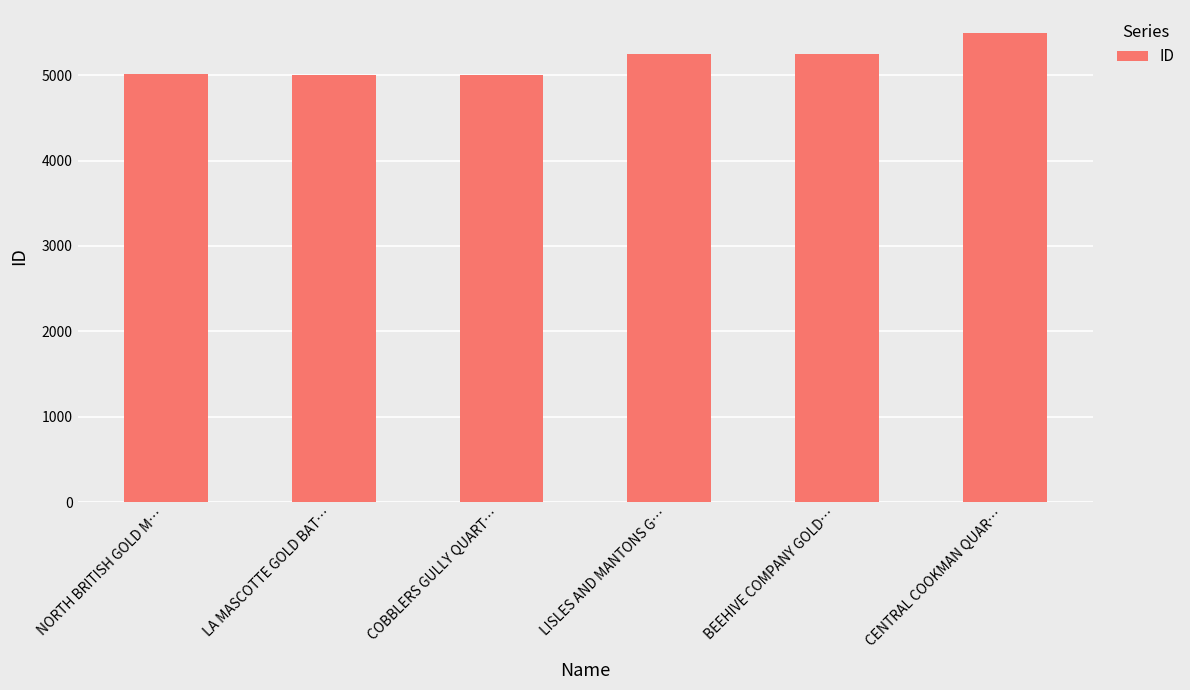

True or false: the data shows 5244 at BEEHIVE COMPANY GOLD….

True